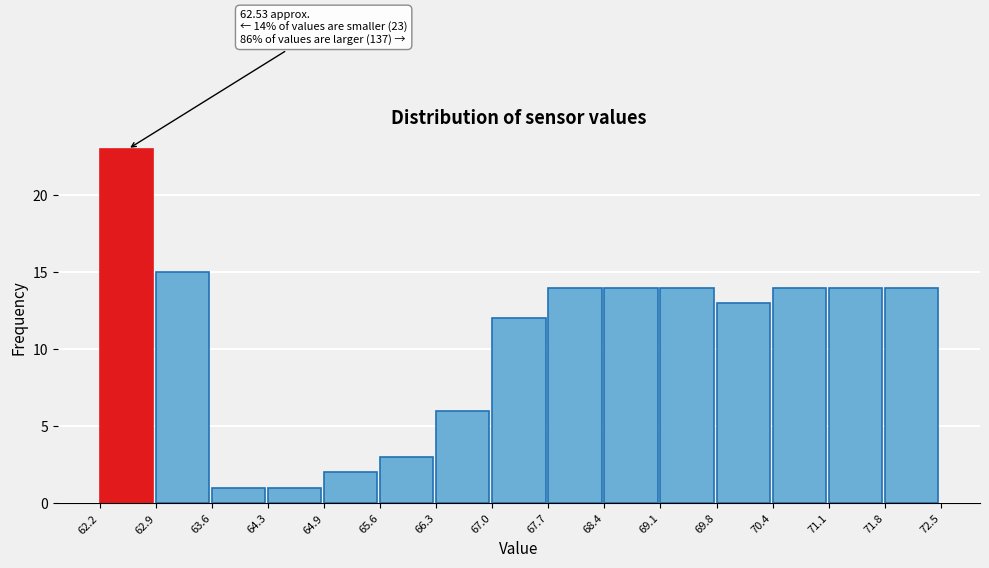

Over which range of the x-axis is the bar tallest?

62.2 to 62.9